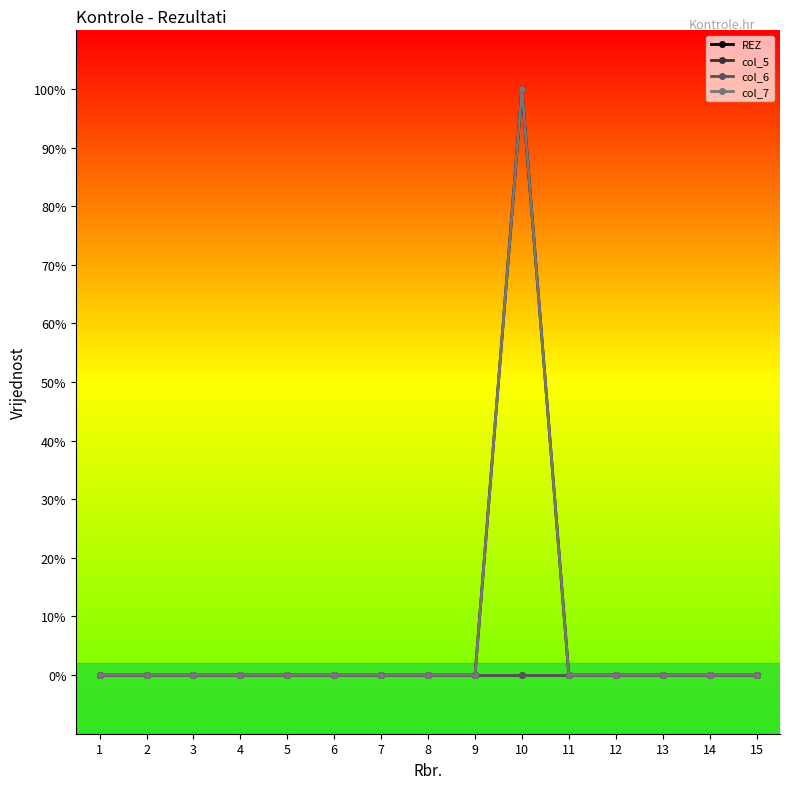

Which has a higher value, 8 or 3?

8